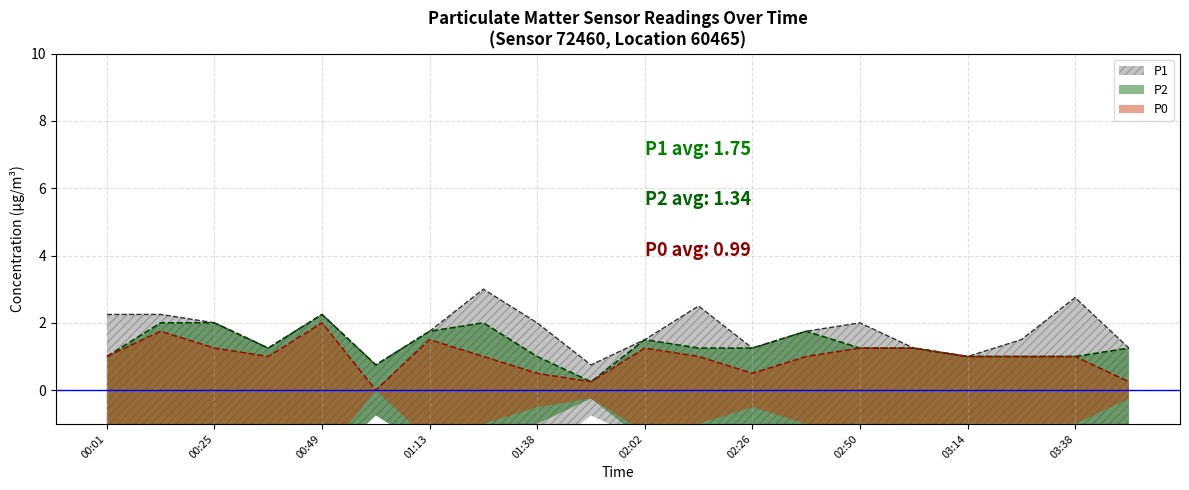

How many data points in P2 are less than 1?

2